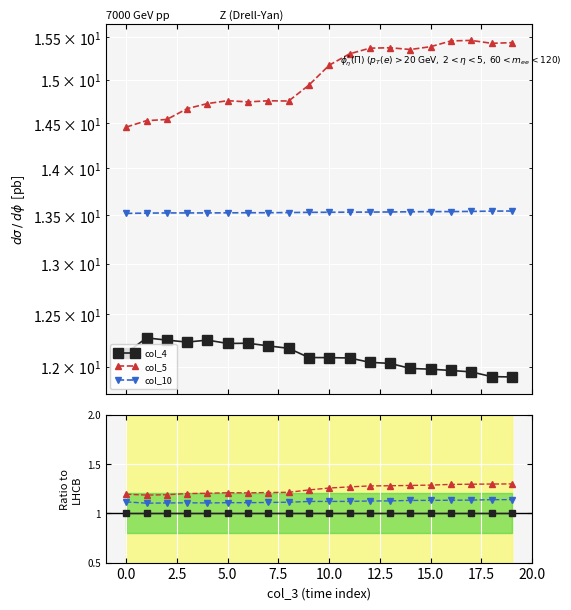

How many distinct data groups are displayed?

3